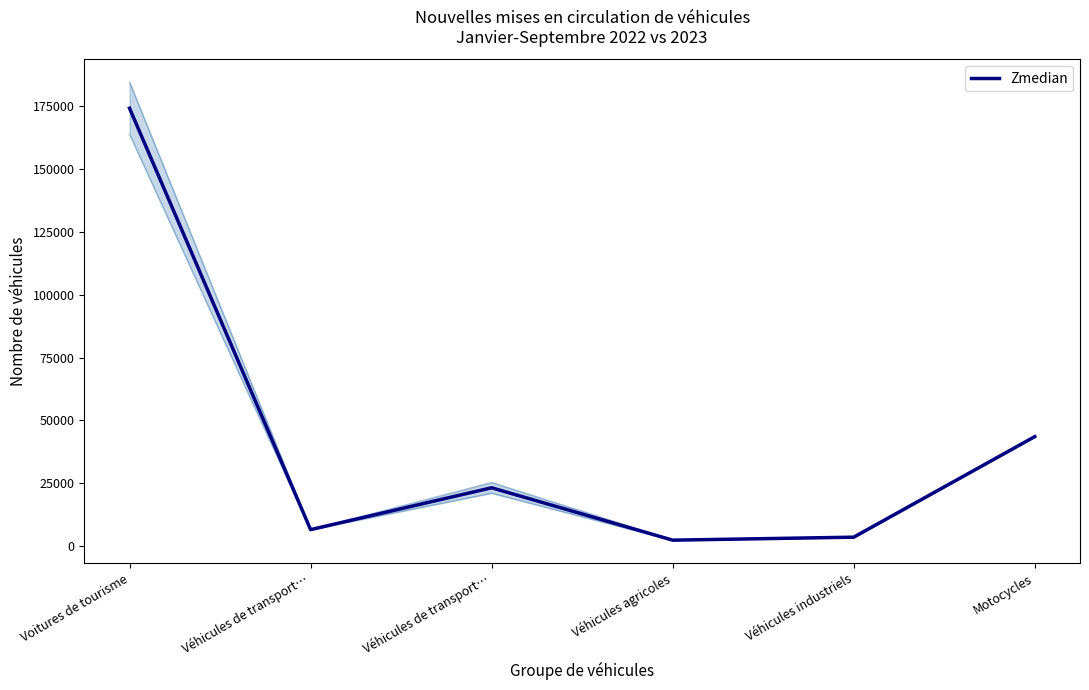

Reading left to right, transcribe all the data shown in this chart.

Voitures de tourisme=174202.5	Véhicules de transport…=6490.0	Véhicules de transport…=23149.5	Véhicules agricoles=2302.5	Véhicules industriels=3492.0	Motocycles=43505.5